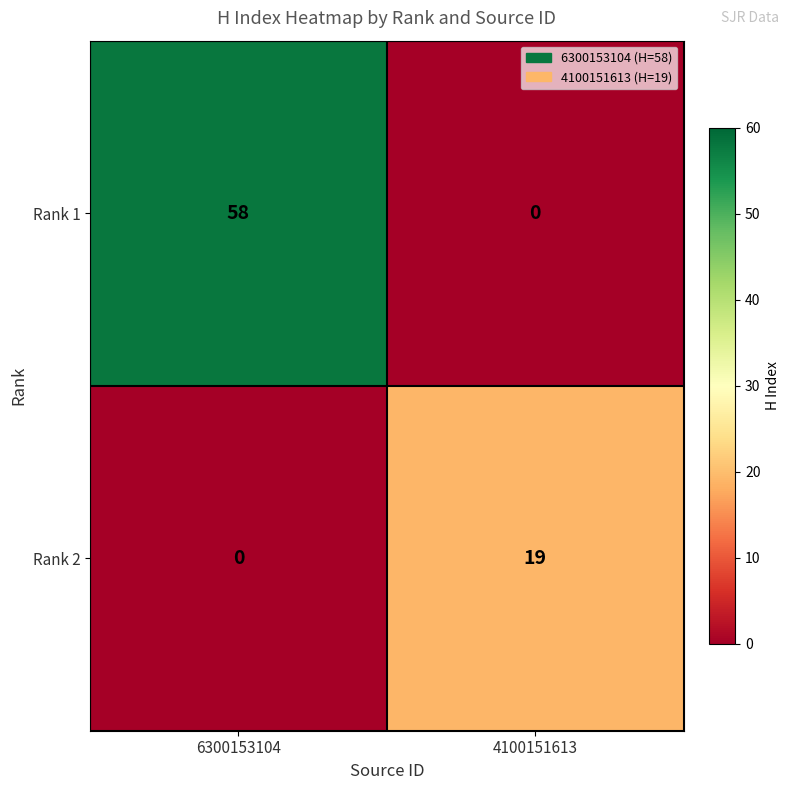

At 4100151613, list the series in order from smallest to largest.

Rank 1, Rank 2